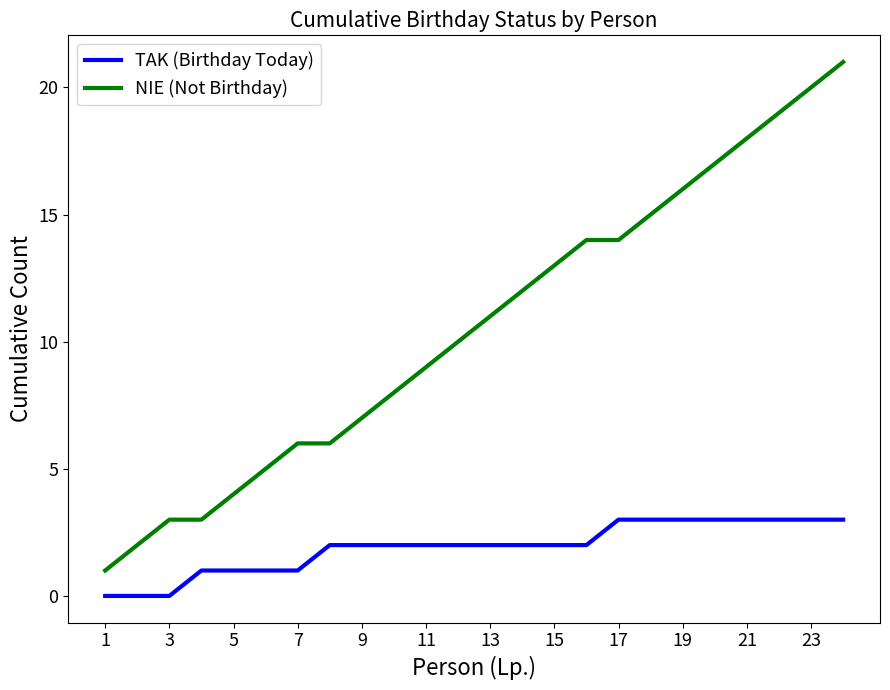

Reading right to left, what are all the values shown in this chart?

TAK (Birthday Today): 3	3	3	3	3	3	3	3	2	2	2	2	2	2	2	2	2	1	1	1	1	0	0	0
NIE (Not Birthday): 21	20	19	18	17	16	15	14	14	13	12	11	10	9	8	7	6	6	5	4	3	3	2	1